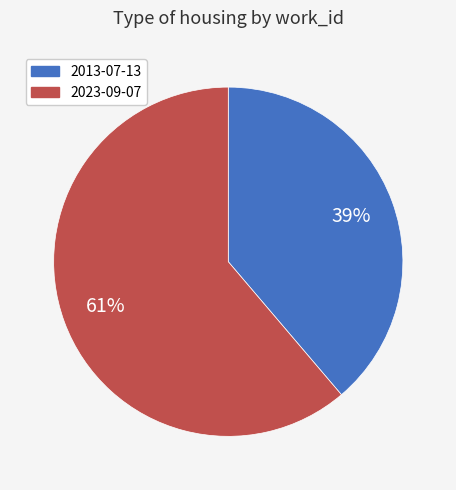

Approximately how many times larger is the value at 2023-09-07 compared to 2013-07-13?

1.6